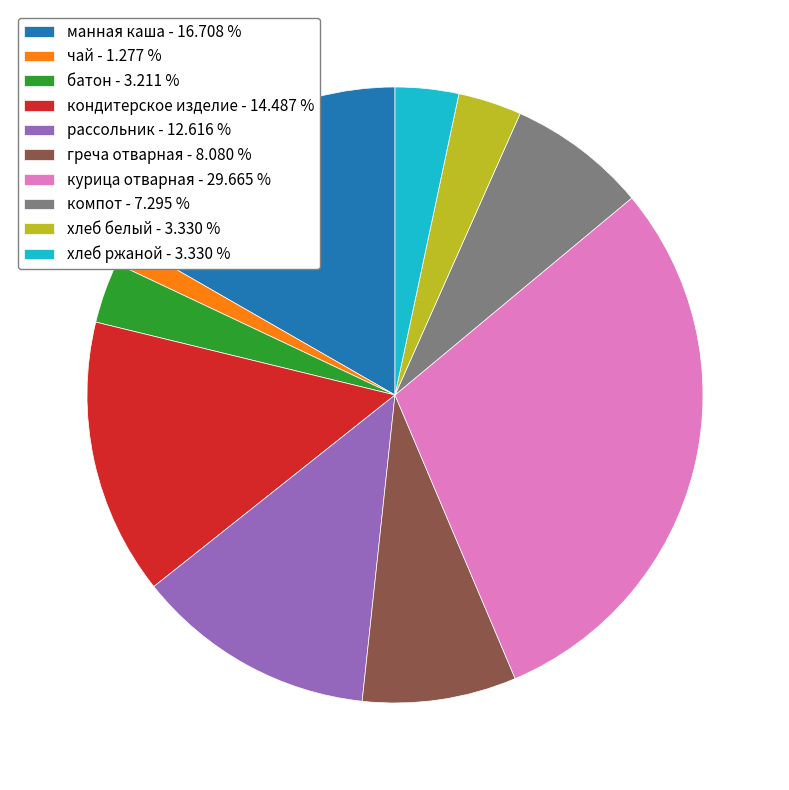

Is there a majority slice in this chart?

No